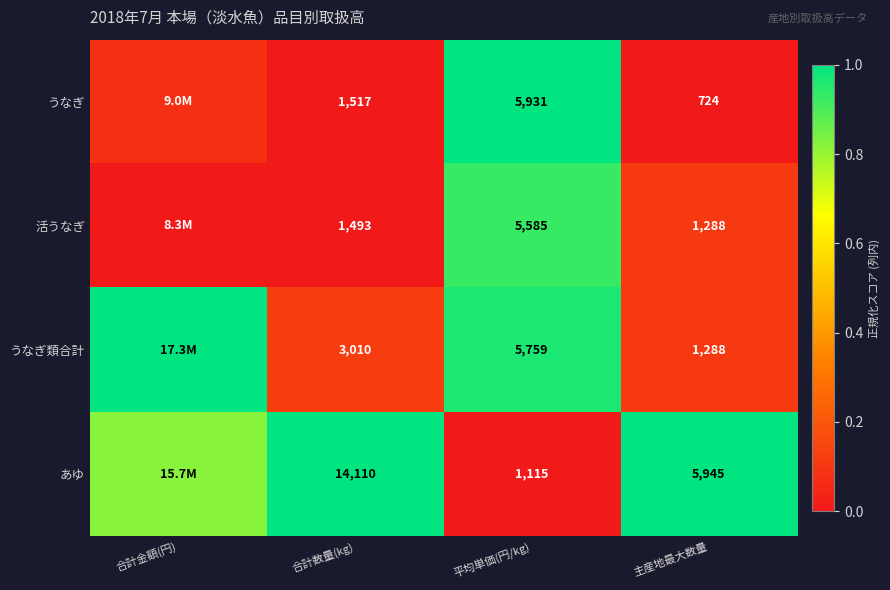

What is the difference between the highest and lowest values at 主産地最大数量?

5221.0